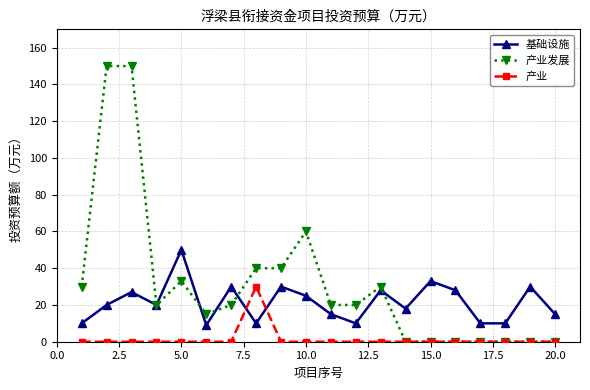

At how many categories does at least one series exceed 122?

2